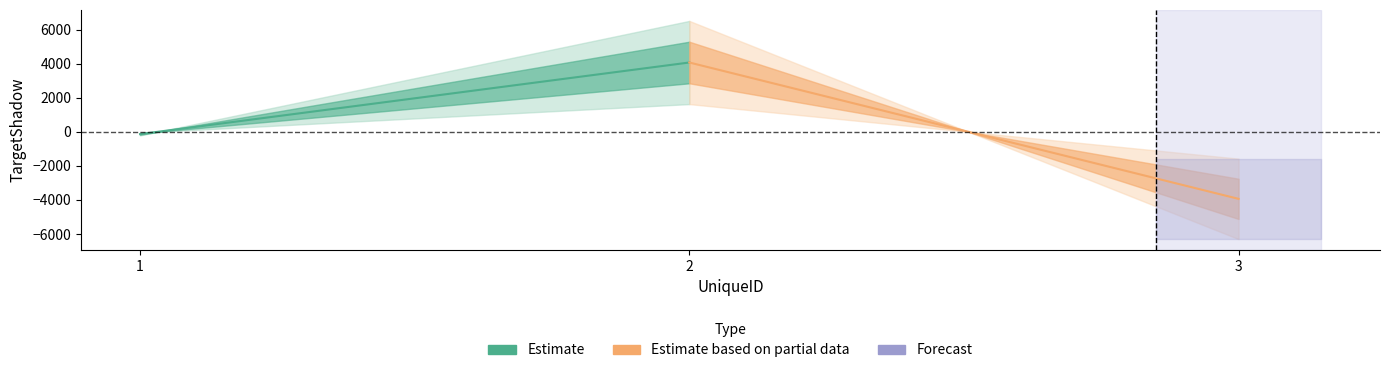

List the series in order of their peak value, highest first.

Estimate, Estimate based on partial data